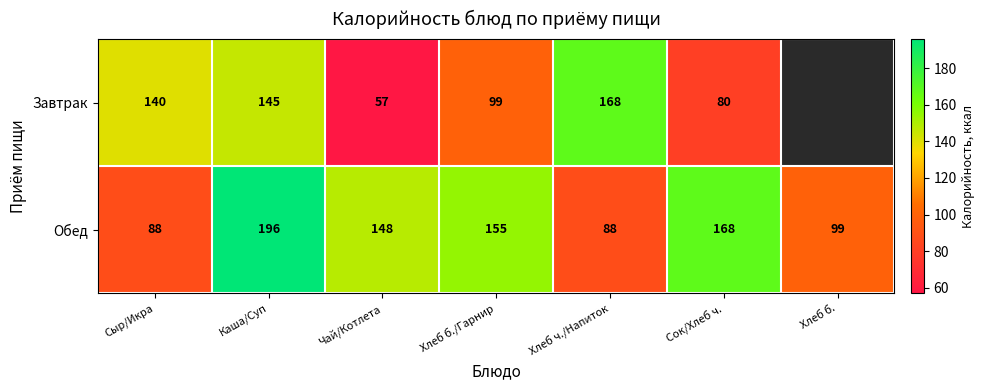

At which label is Обед closest to 142?

Чай/Котлета